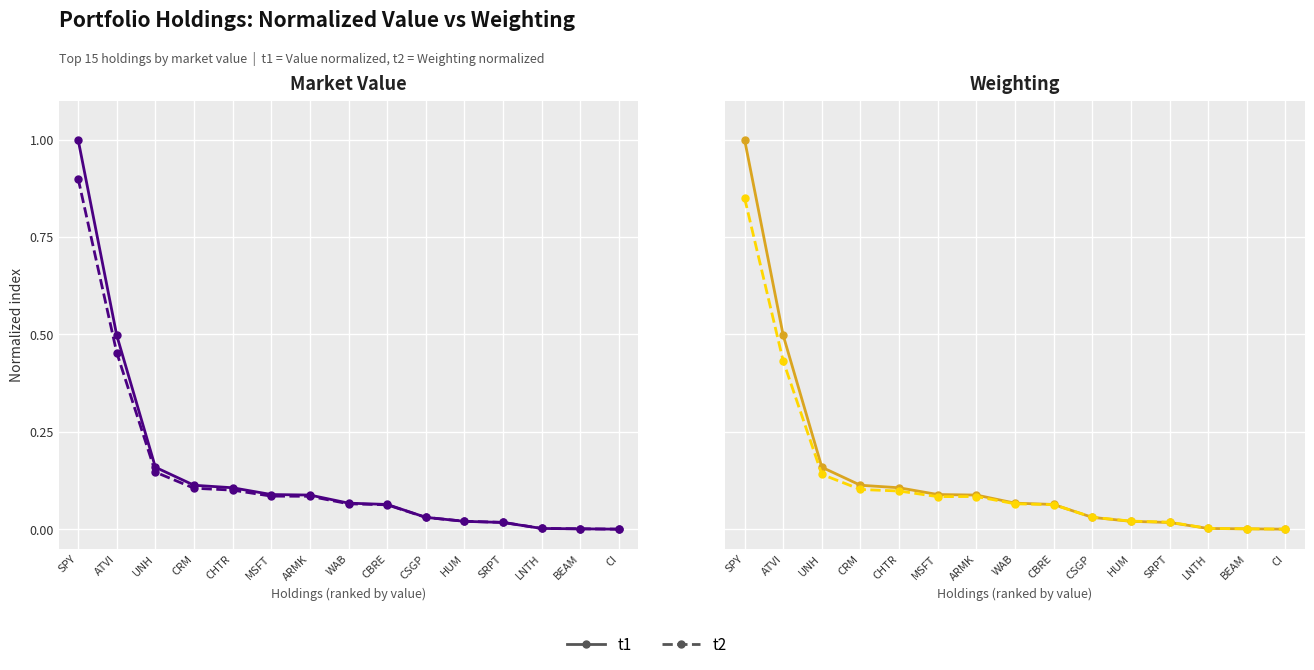

List the labels in order of t1 value, largest first.

SPY, ATVI, UNH, CRM, CHTR, MSFT, ARMK, WAB, CBRE, CSGP, HUM, SRPT, LNTH, BEAM, CI